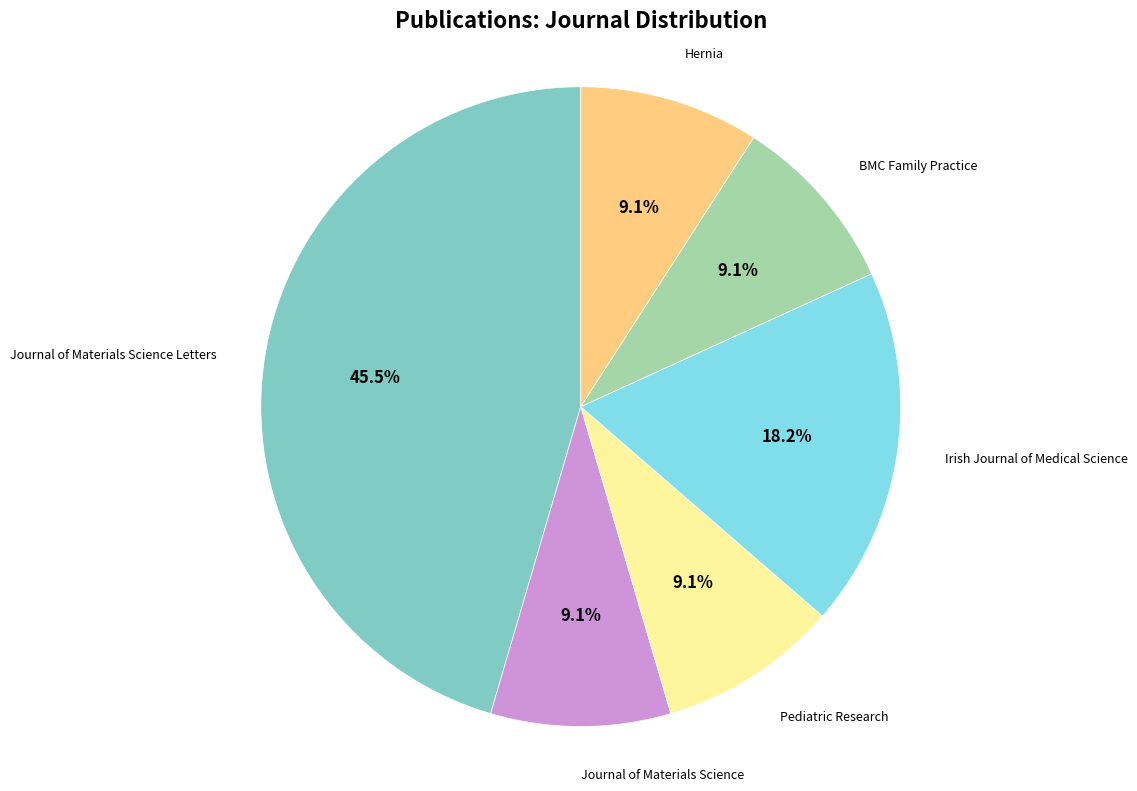

Is there a majority slice in this chart?

No